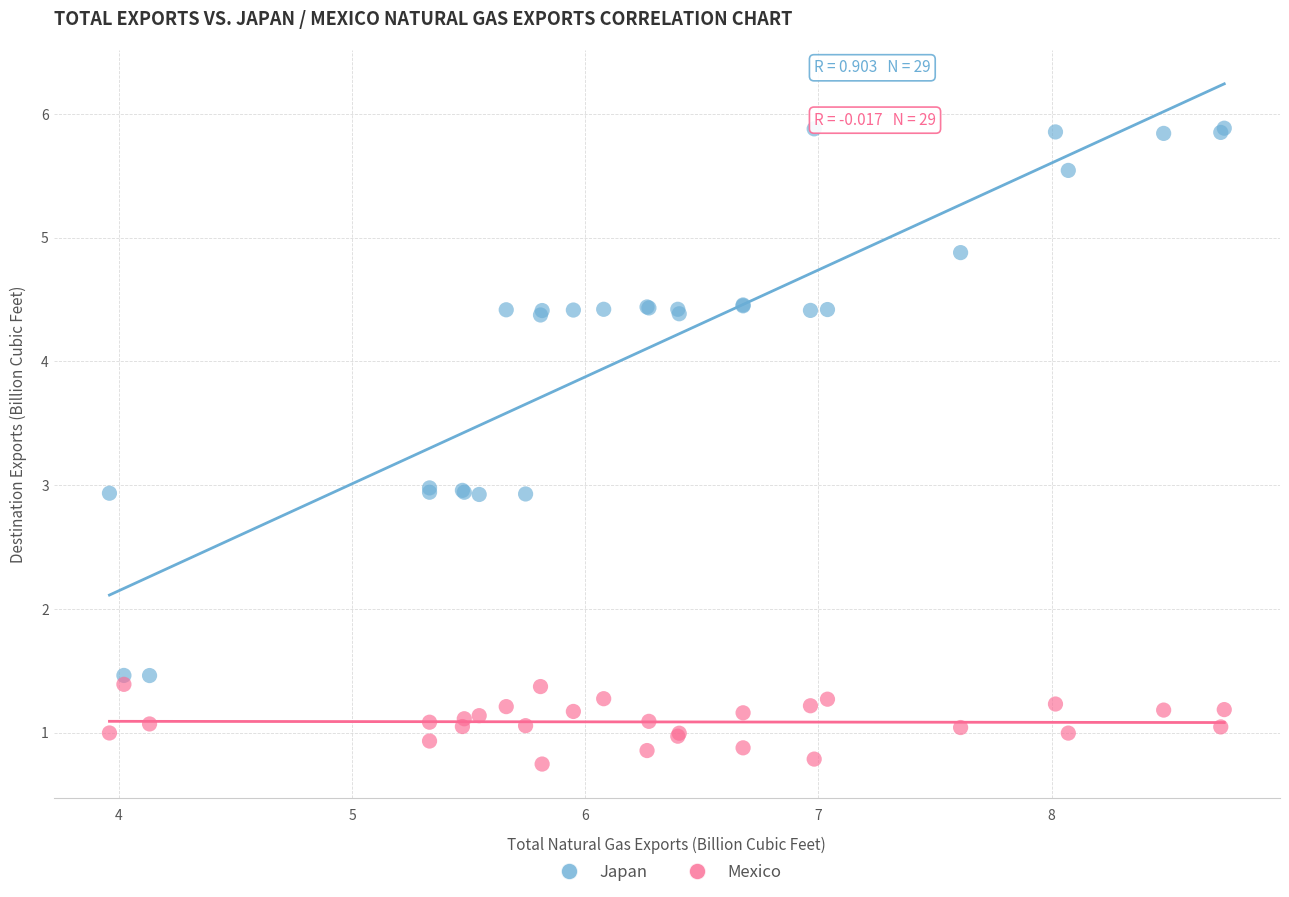

What are all the series names shown in the legend?

Japan, Mexico